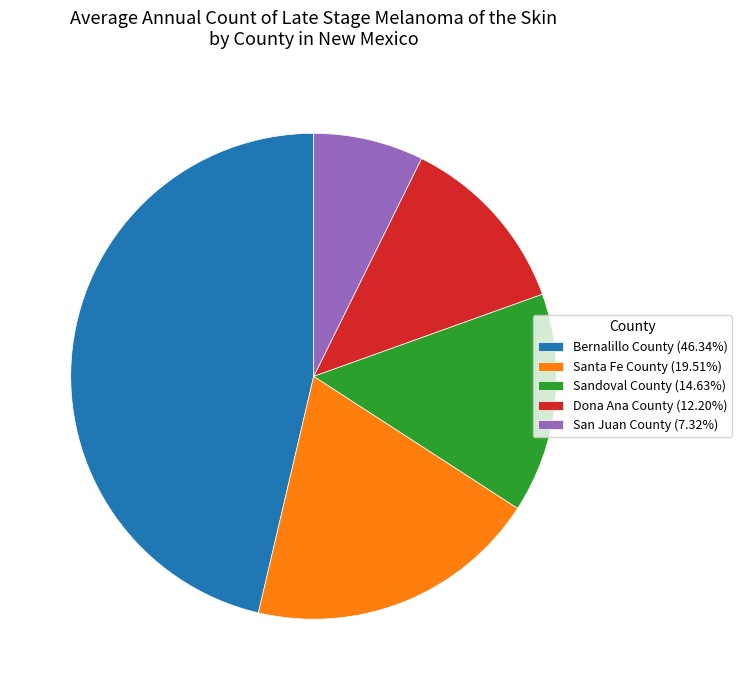

Is the sum of Sandoval County (14.63%) and San Juan County (7.32%) greater than half?

No